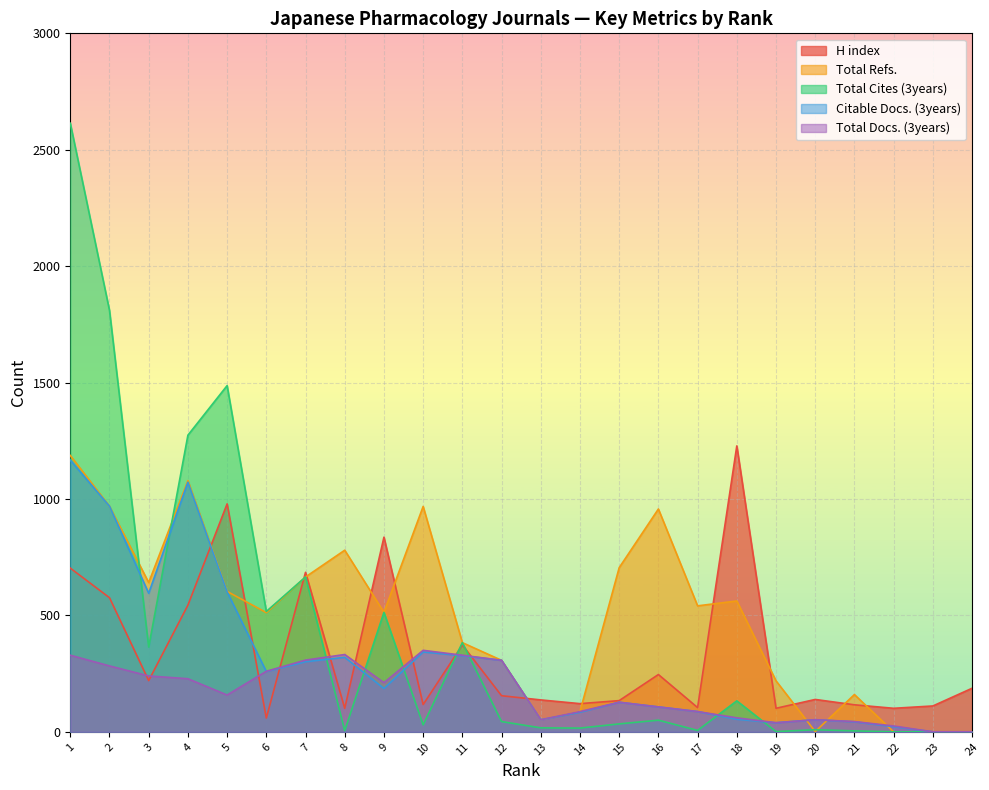

How many lines are shown in the chart?

5